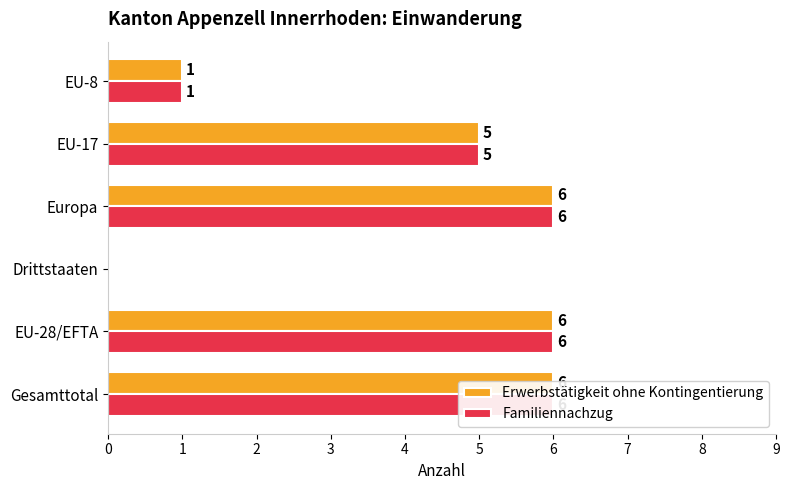

What is the total value across all series at EU-8?

2